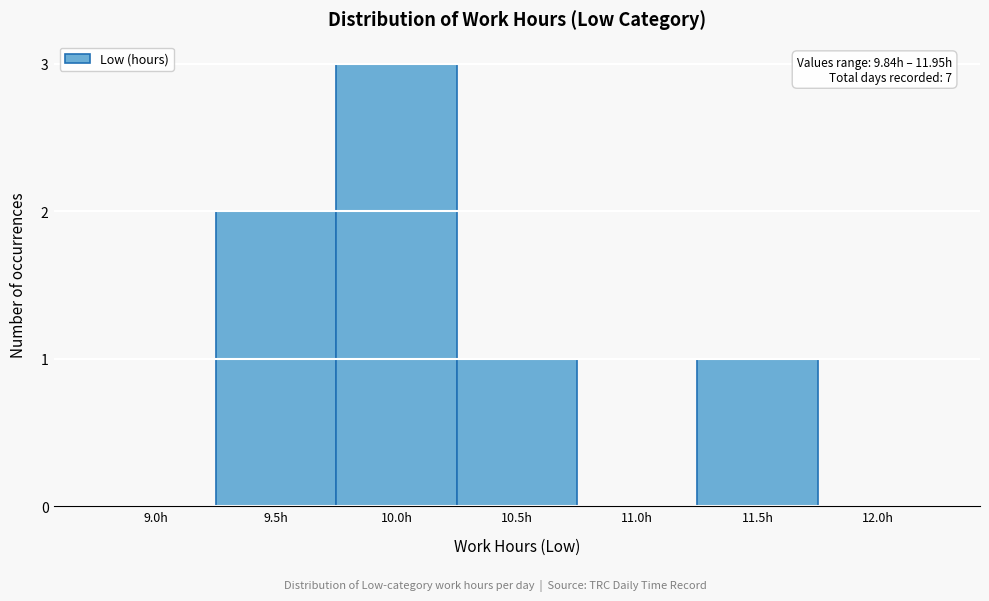

Reading right to left, transcribe all the data shown in this chart.

12.0h=0	11.5h=1	11.0h=0	10.5h=1	10.0h=3	9.5h=2	9.0h=0